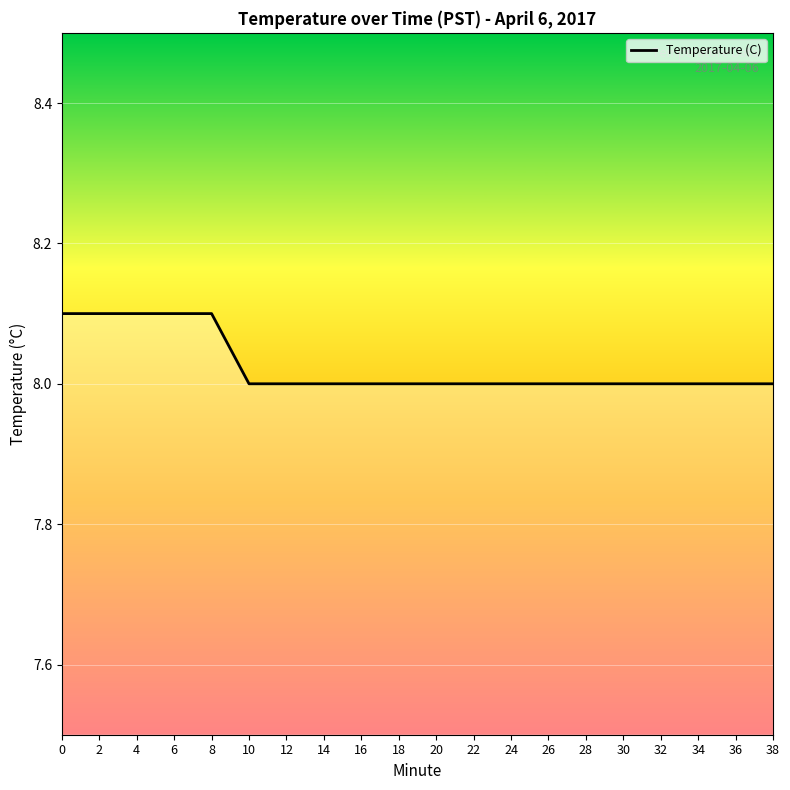

What is the greatest value displayed?

8.1